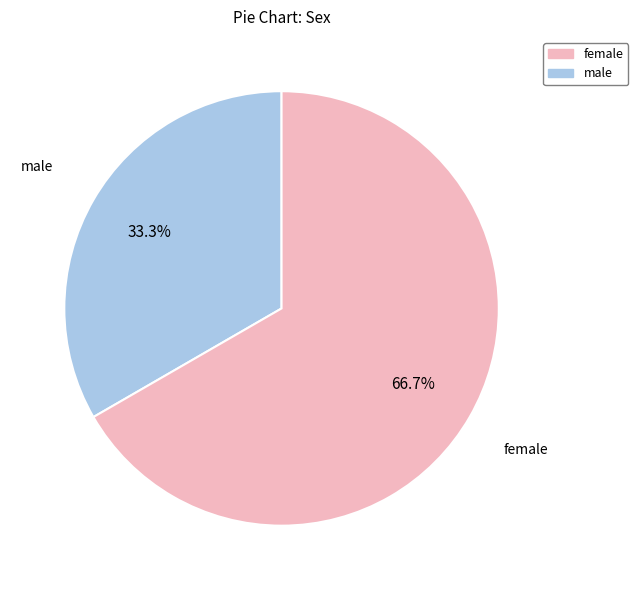

How many segments does this pie chart have?

2